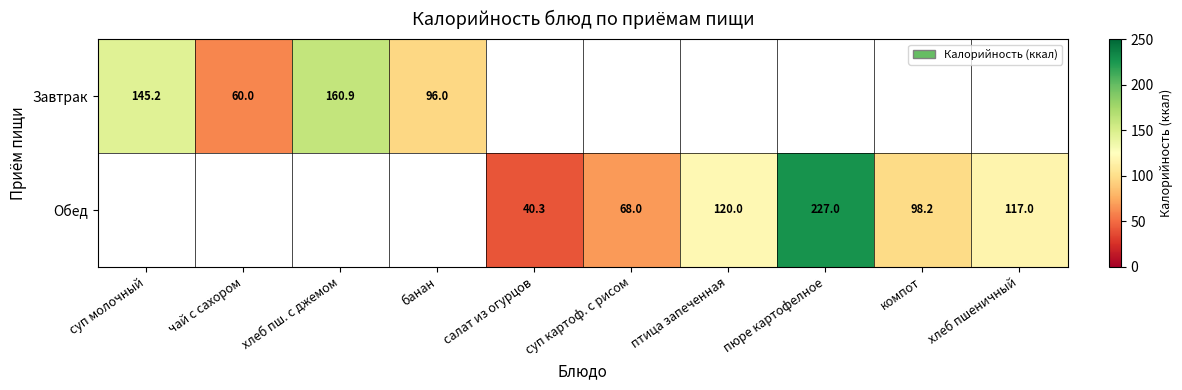

How many data points does each series have?

10